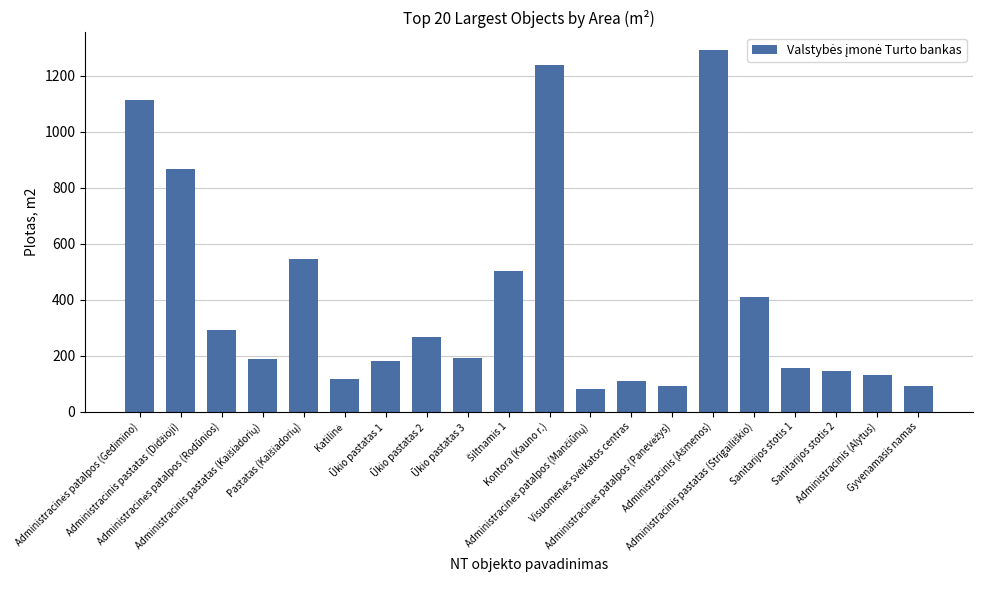

What is the greatest value displayed?

1291.1